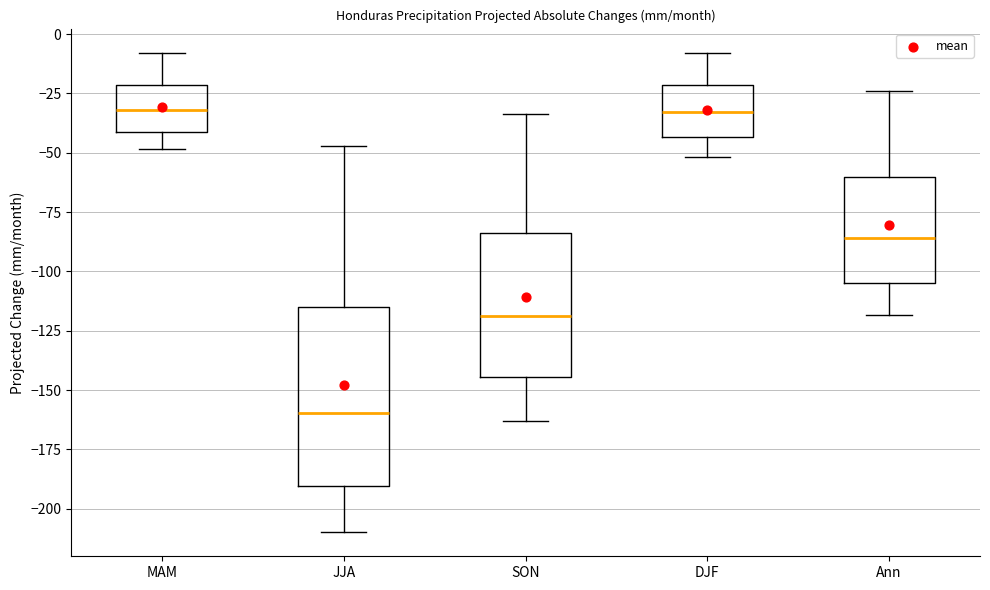

Where is the lower edge of the box for Ann on the y-axis? The values are not printed on the chart, so give them approximately, as read against the axis.

-105